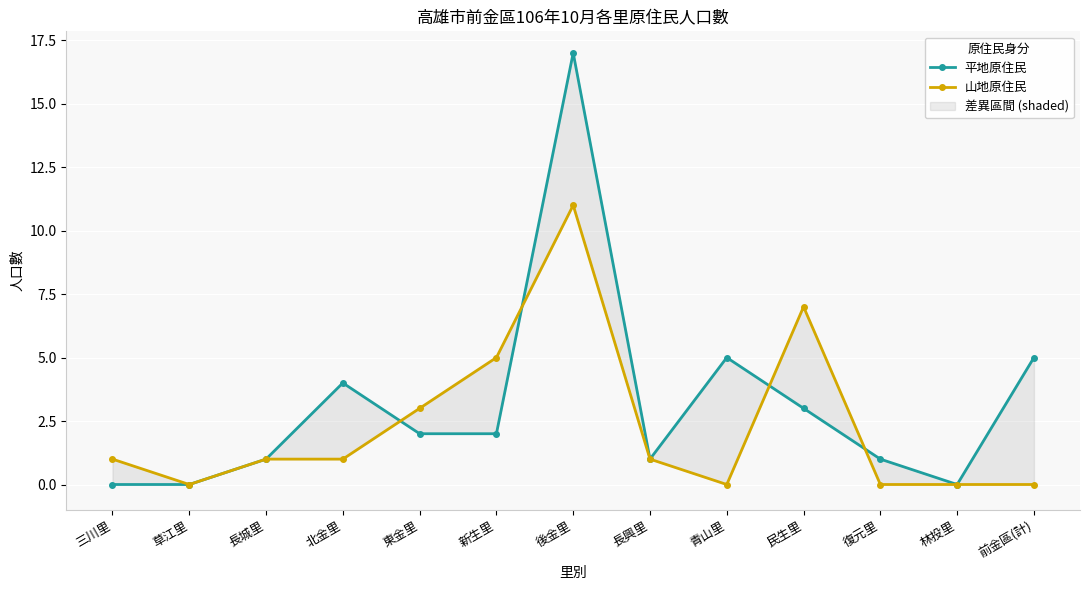

What are all the series names shown in the legend?

平地原住民, 山地原住民